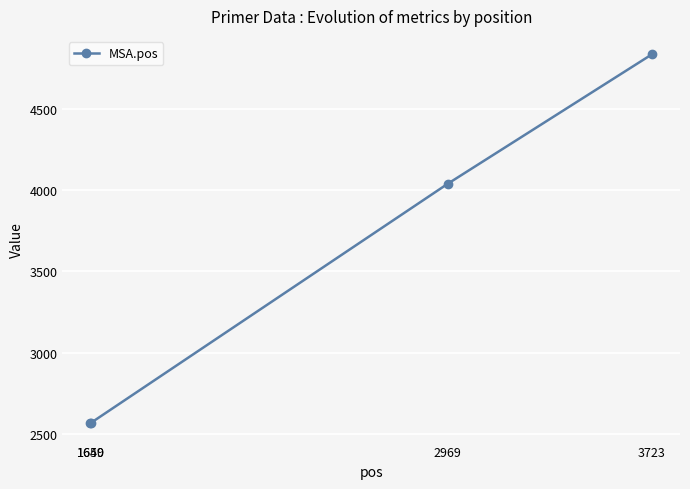

Is this an area chart (filled region under the line)?

No